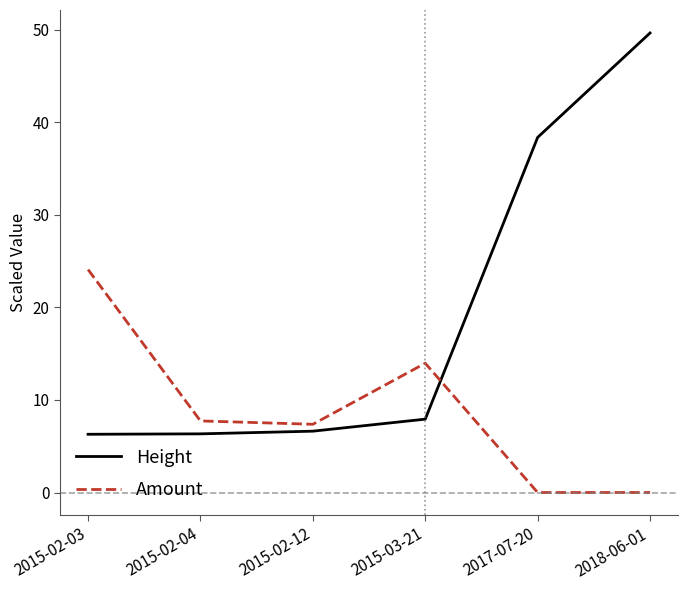

How many times do Amount and Height cross each other?

1